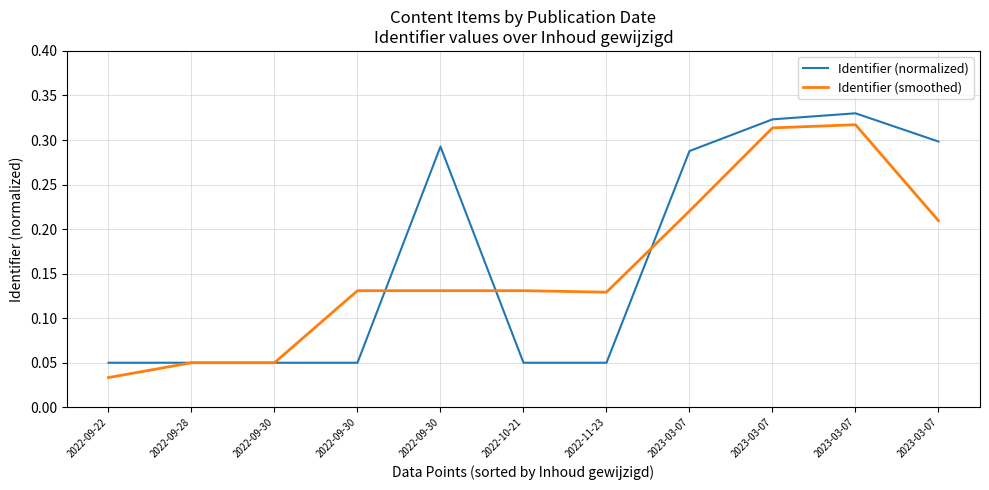

Which label corresponds to the largest value in the chart?

2023-03-07